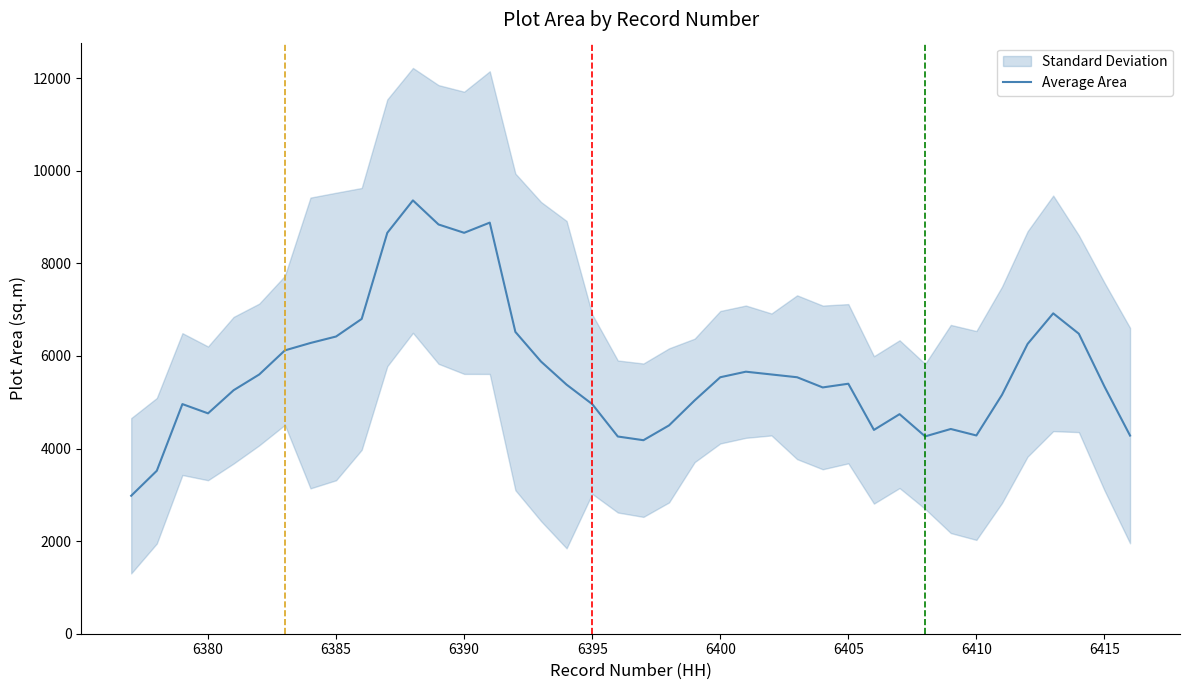

How many categories are shown in the chart?

40